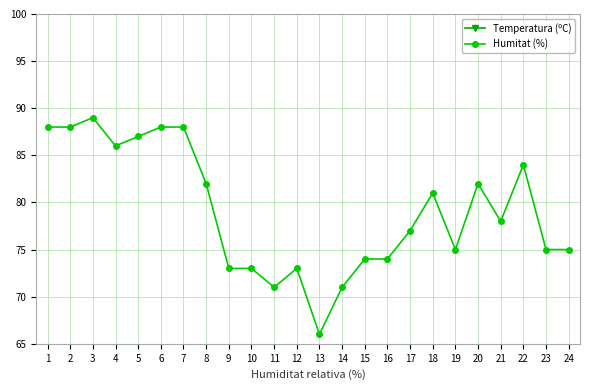

What is the value of the Temperatura (ºC) point at the 8th from the left?

19.8